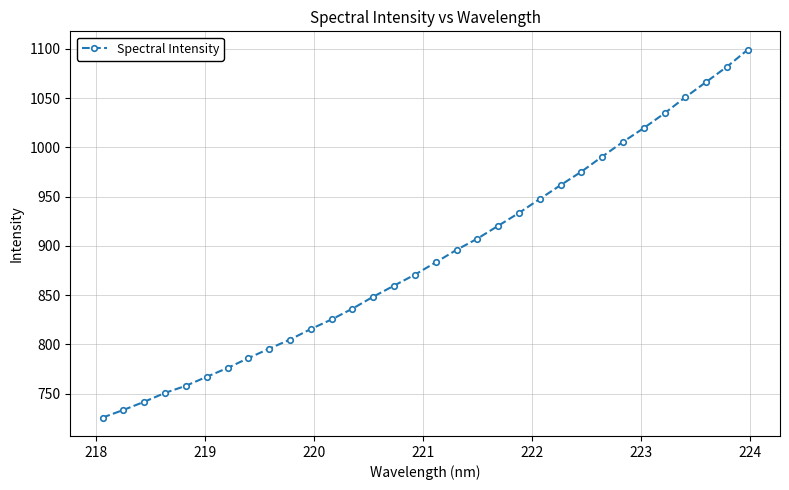

What is the smallest value displayed?

725.8